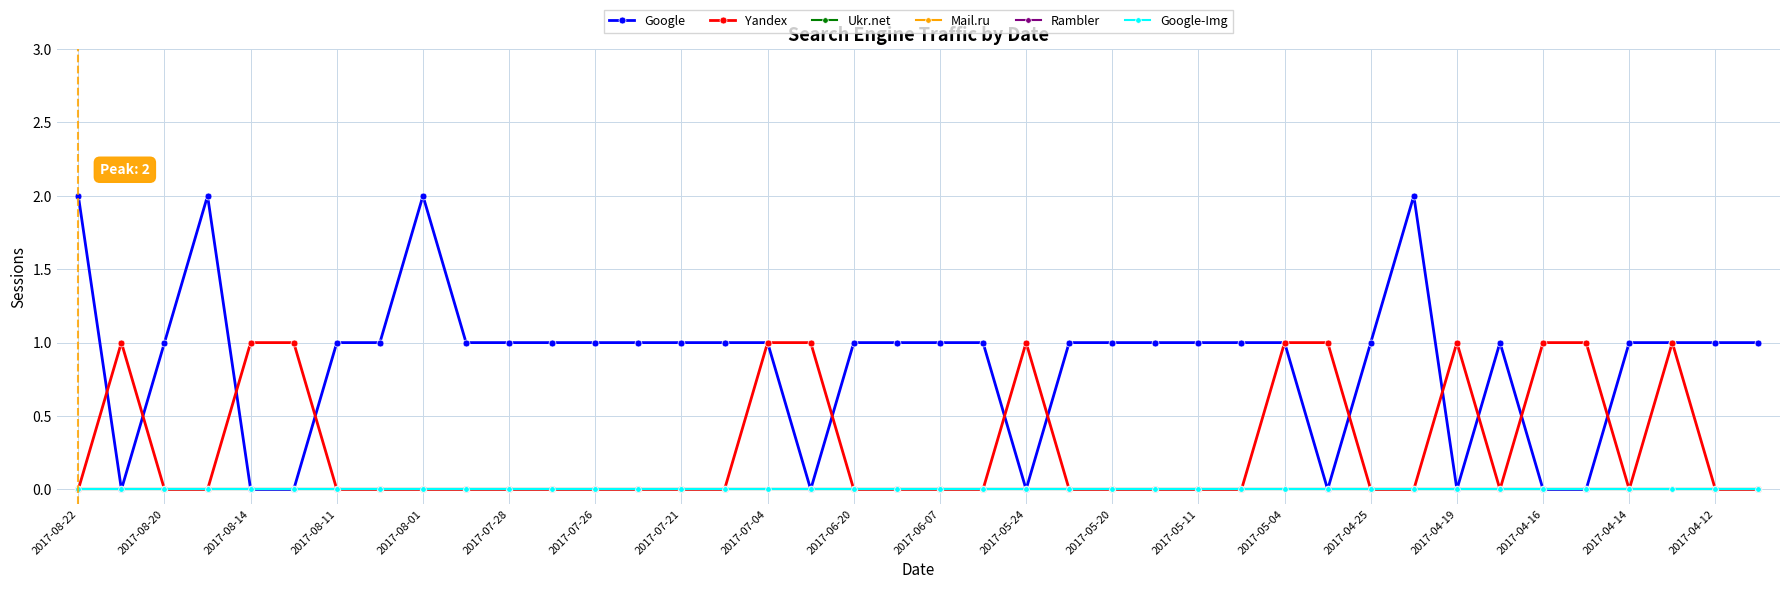

Is this an area chart (filled region under the line)?

No